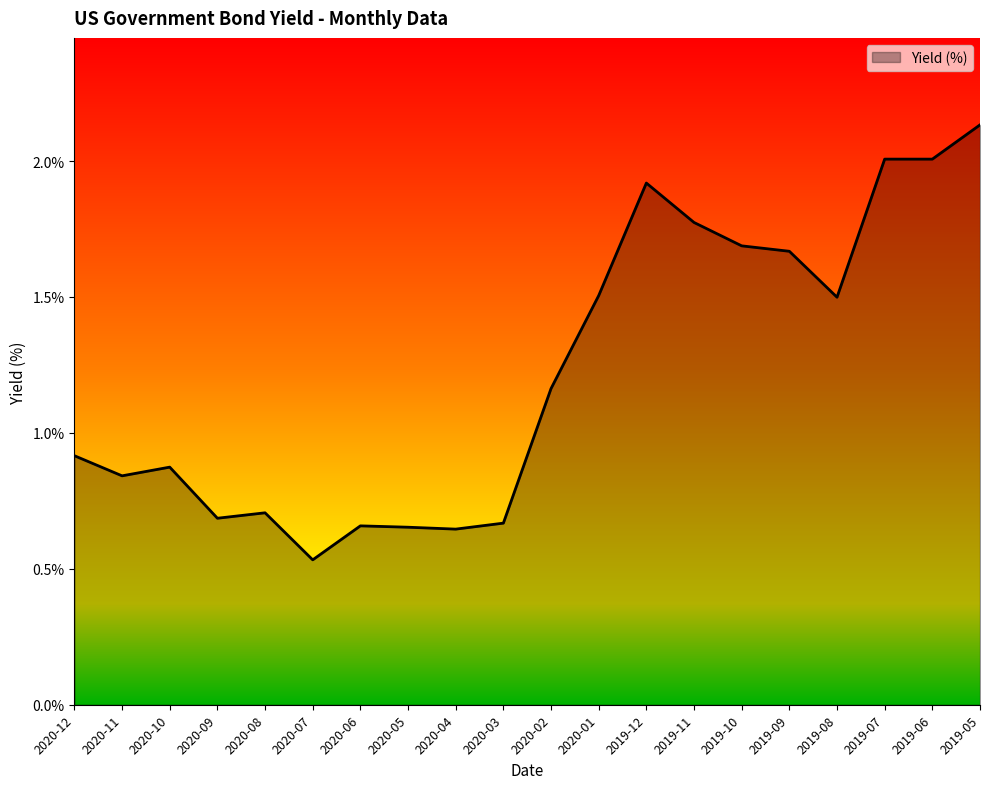

What position from the right is 2019-12?

8